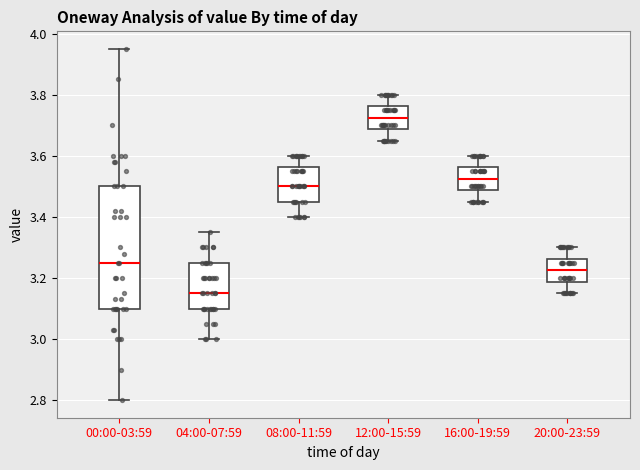

Which box's median line is the lowest?

04:00-07:59